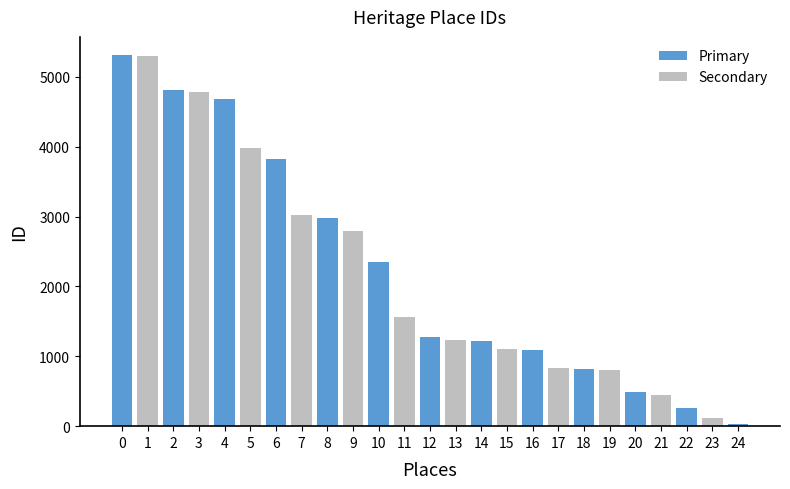

What is the difference between the second highest and second lowest values in the Primary series?

4551